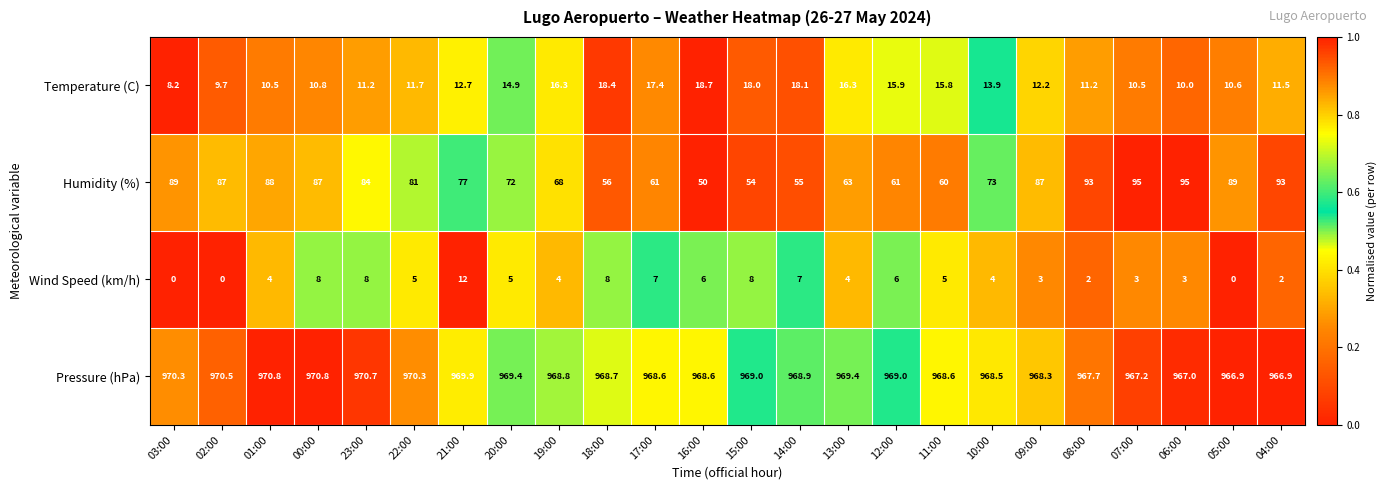

Rank the series at 11:00 from lowest to highest value.

Wind Speed (km/h), Temperature (C), Humidity (%), Pressure (hPa)